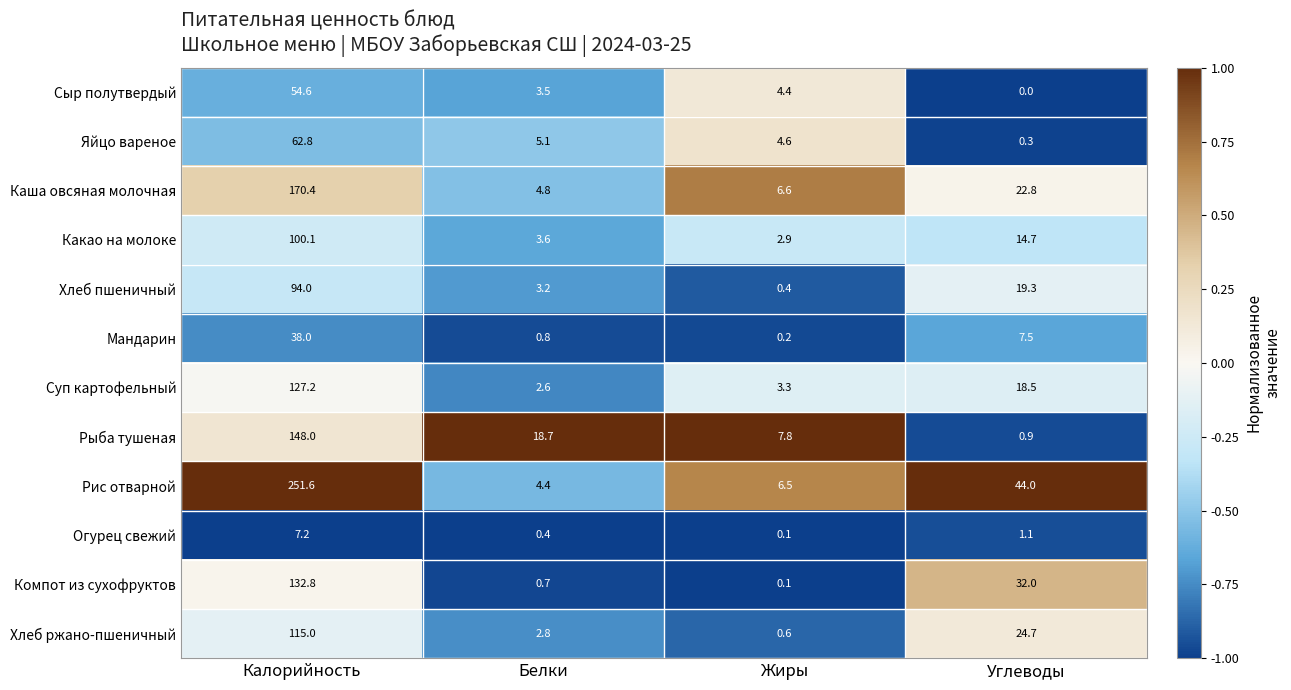

Which series changed the most between Белки and Жиры?

Рыба тушеная